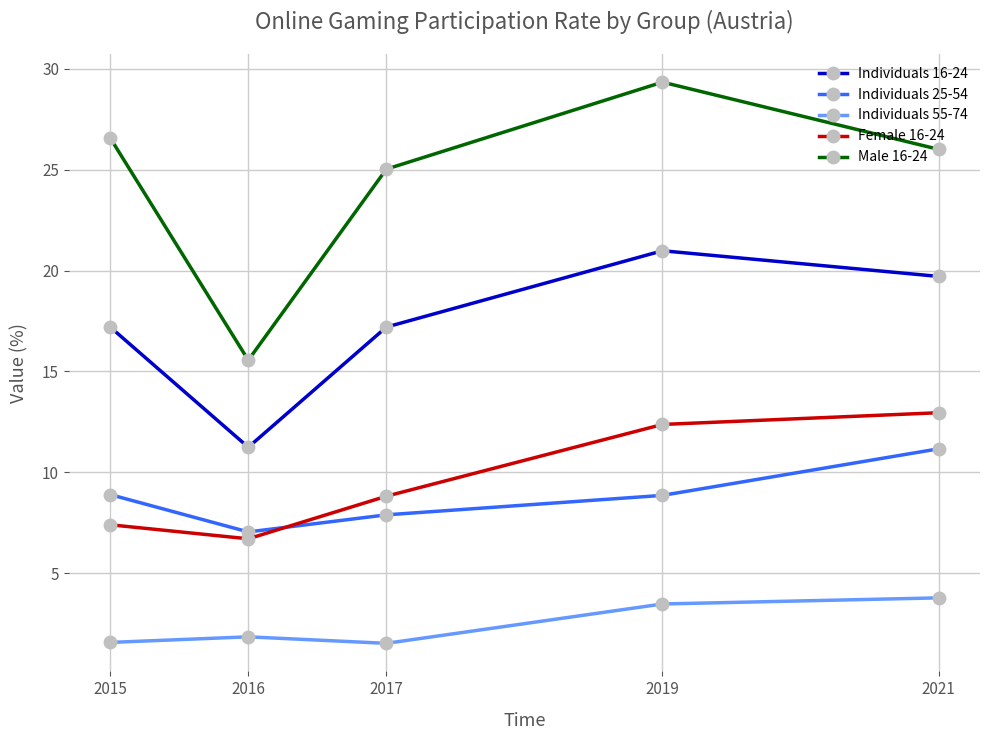

True or false: Individuals 16-24 and Individuals 55-74 cross at least once.

False